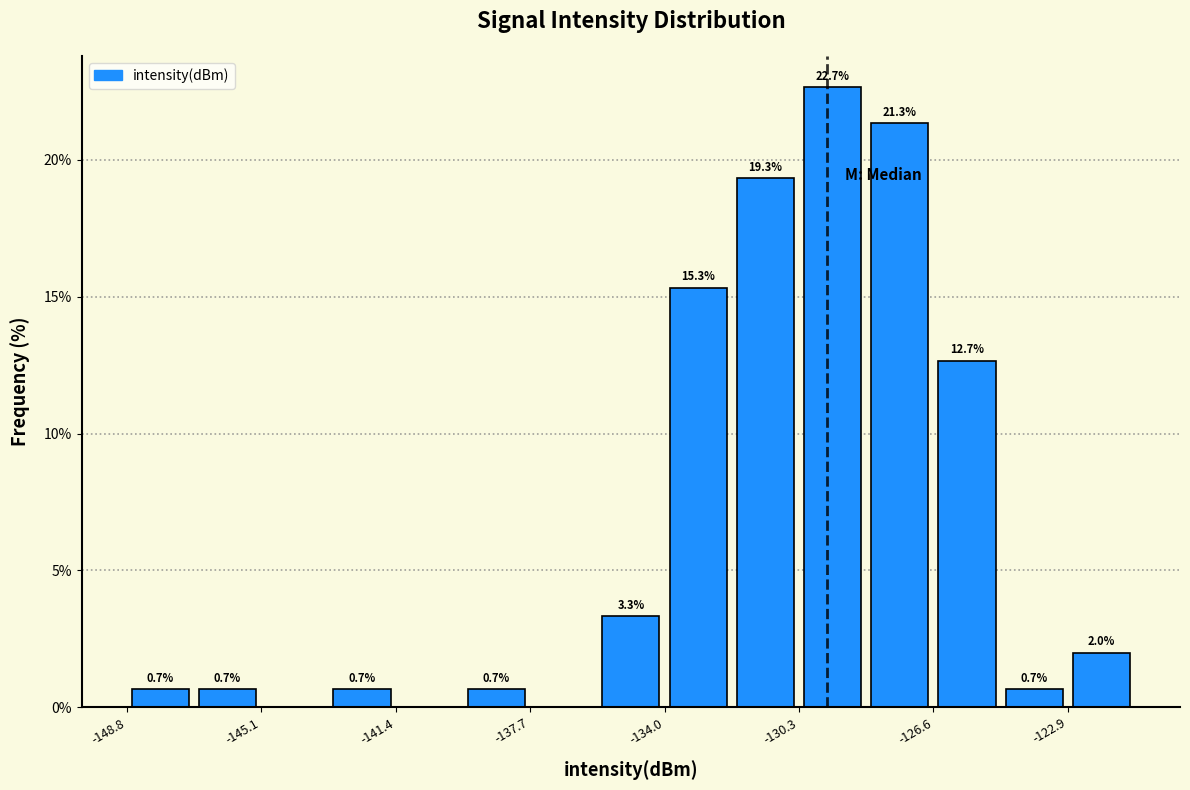

Read against the x-axis, roughly where is the centre of the tallest bar?

-129.5